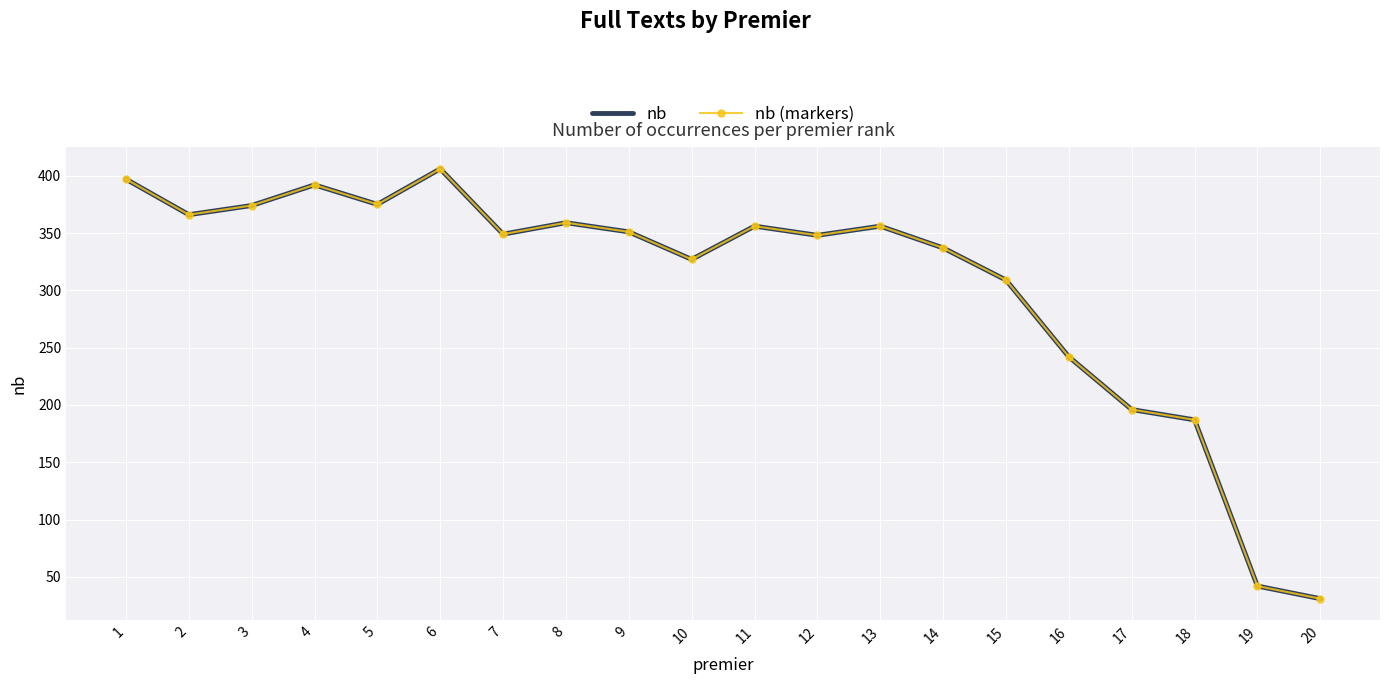

How many interior local peaks does the nb (markers) series have?

5